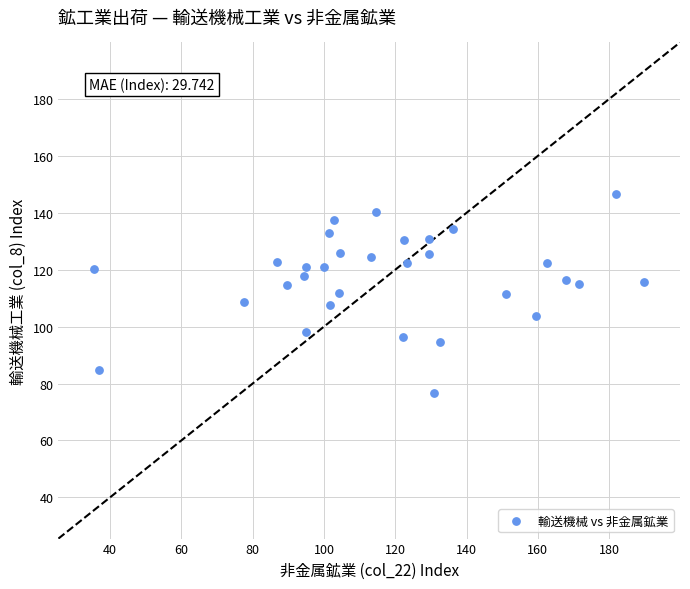

What is the range of Y values (max minus min)?

69.8